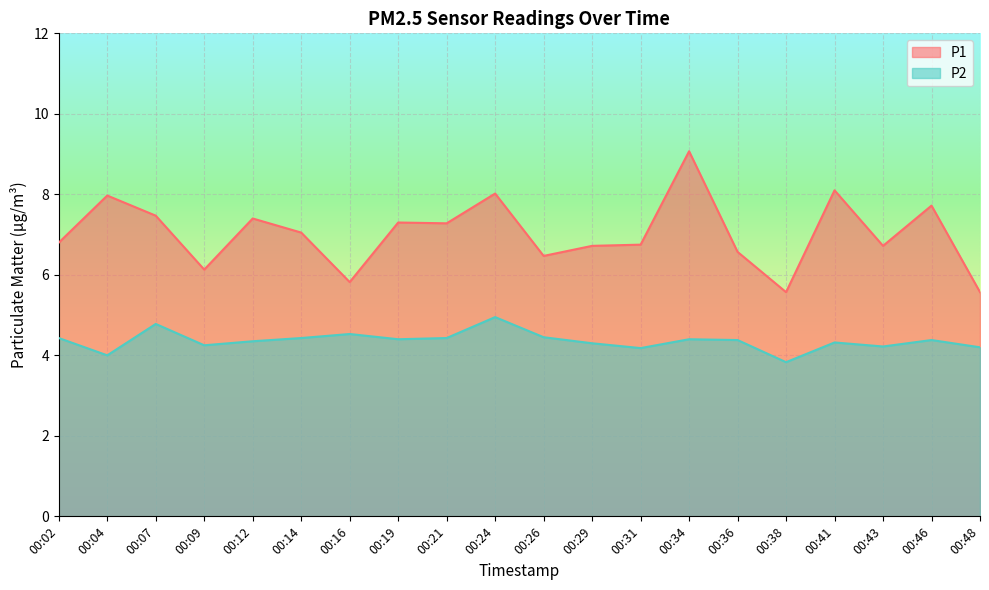

Rank the series by their average value, from highest to lowest.

P1, P2